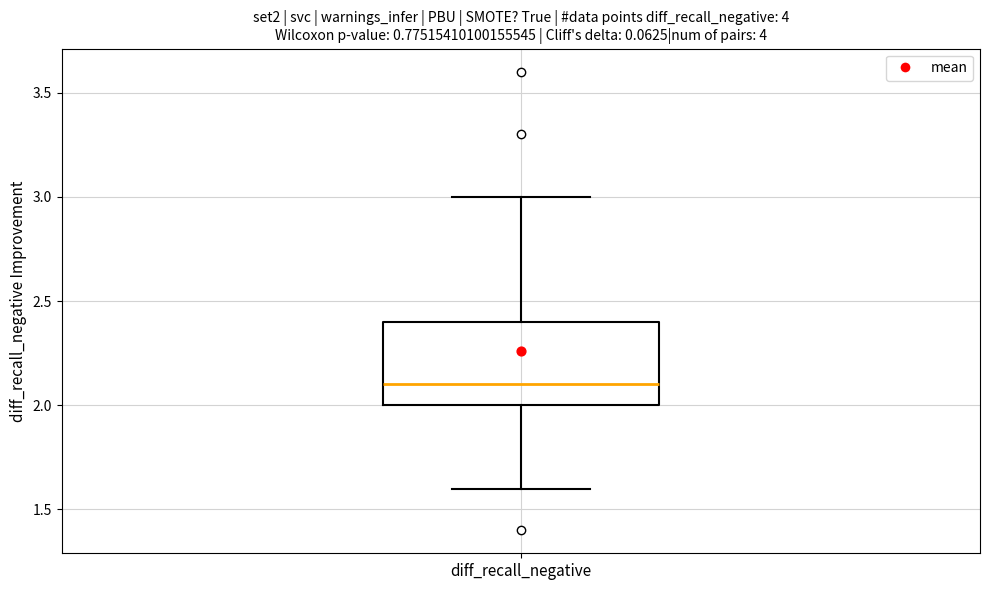

Transcribe this box plot: give where the median line is, the range the box spans, and where the two whiskers end, as read against the y-axis. The values are not printed on the chart, so give them approximately, as read against the axis.

median 2.1, box 2.0 to 2.4, whiskers 1.6 to 3.0